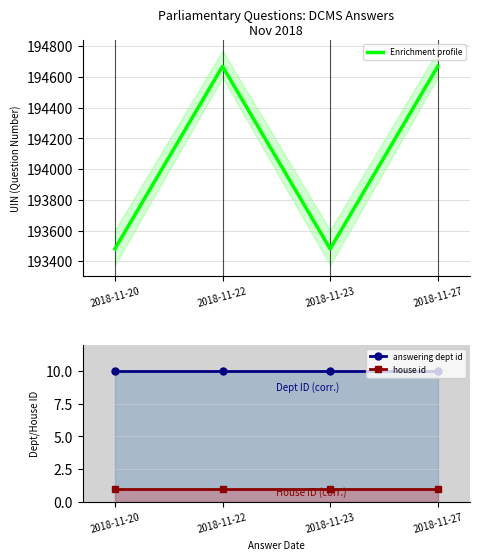

True or false: Enrichment profile has more than 0 interior local peaks.

True